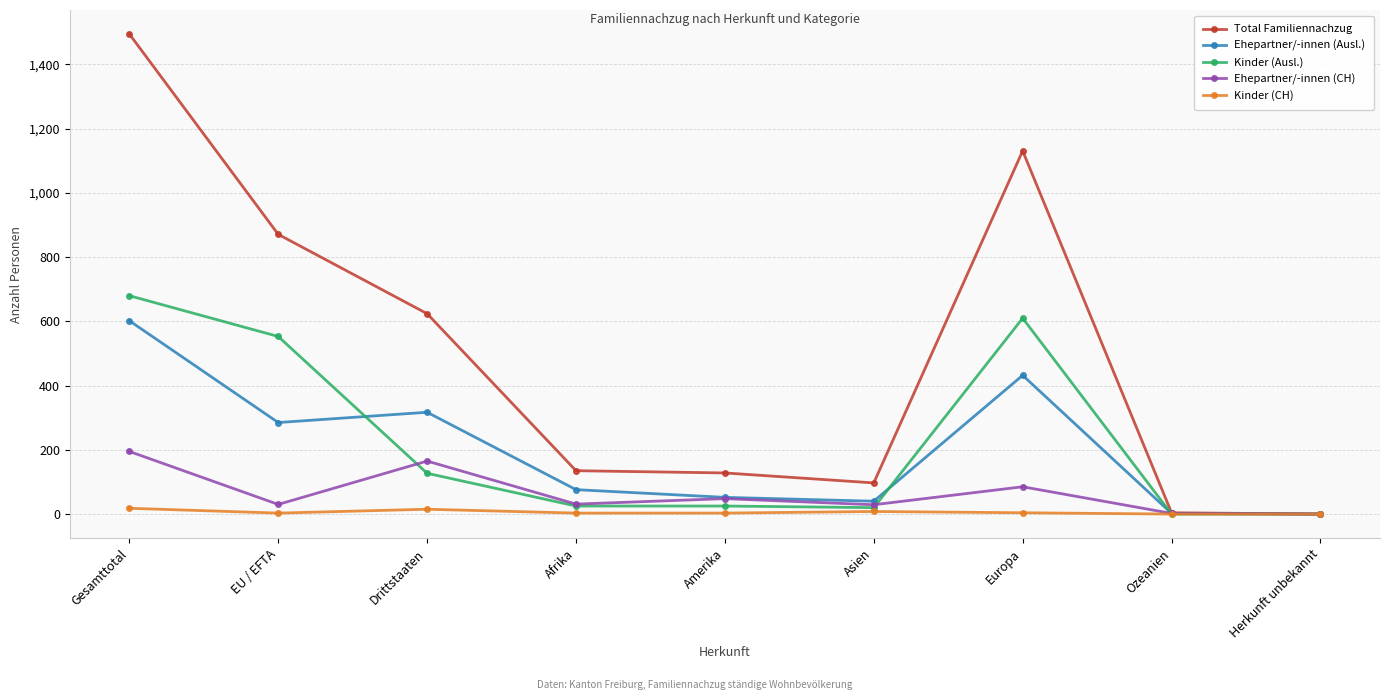

Does the chart have visible grid lines?

Yes